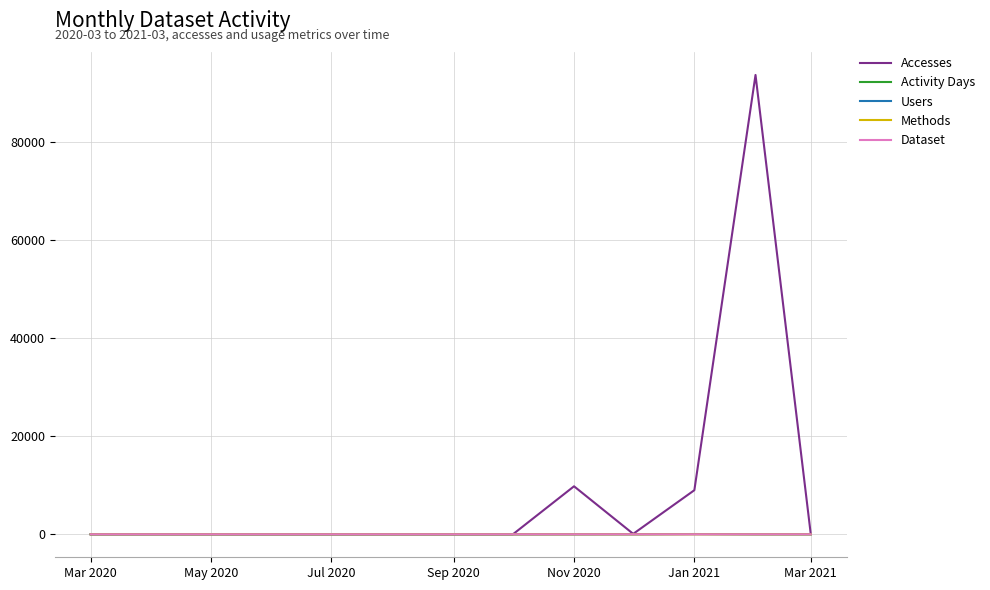

Which series has the largest total across all categories?

Accesses